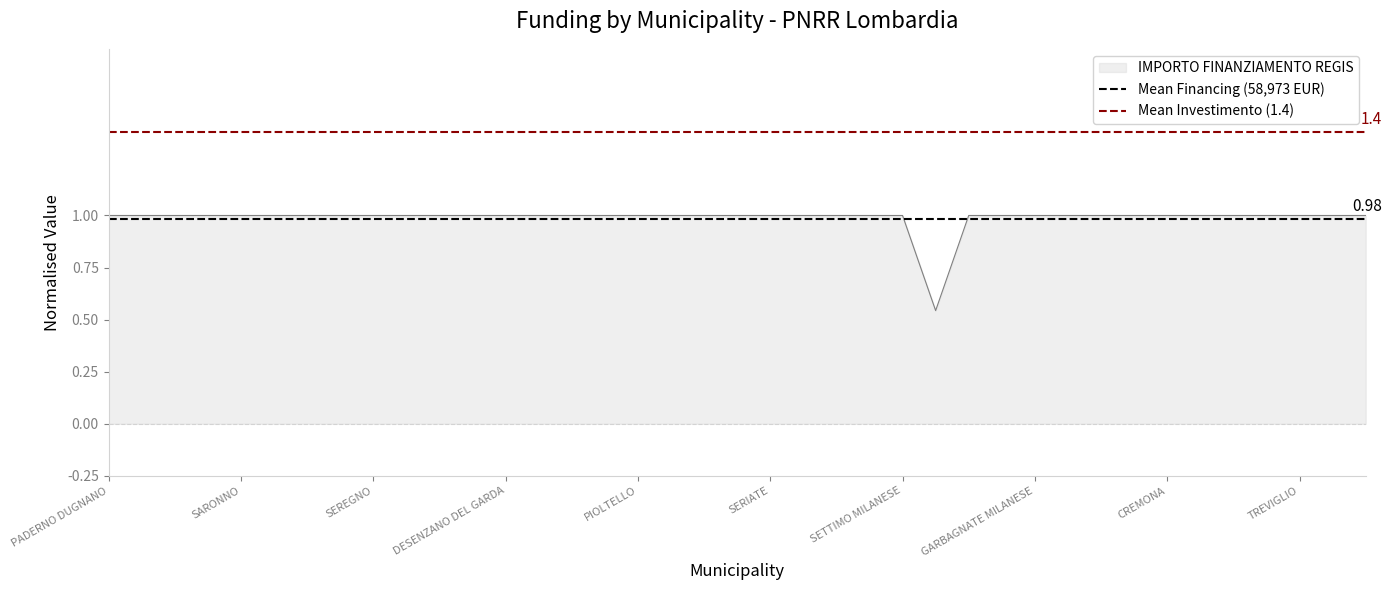

Read the Mean Financing (58,973 EUR) value at PADERNO DUGNANO.

1.0